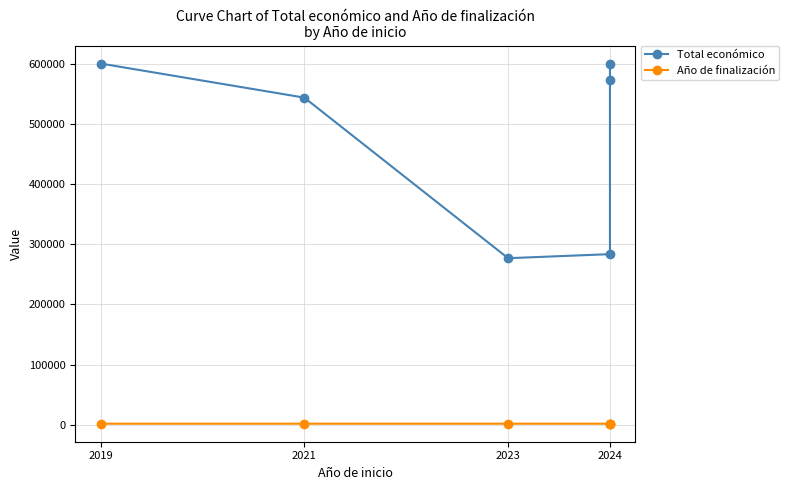

Reading left to right, extract all data points from this chart.

Total económico: 599962	543365	276794	283527	571965	598597
Año de finalización: 2020	2023	2025	2025	2027	2027